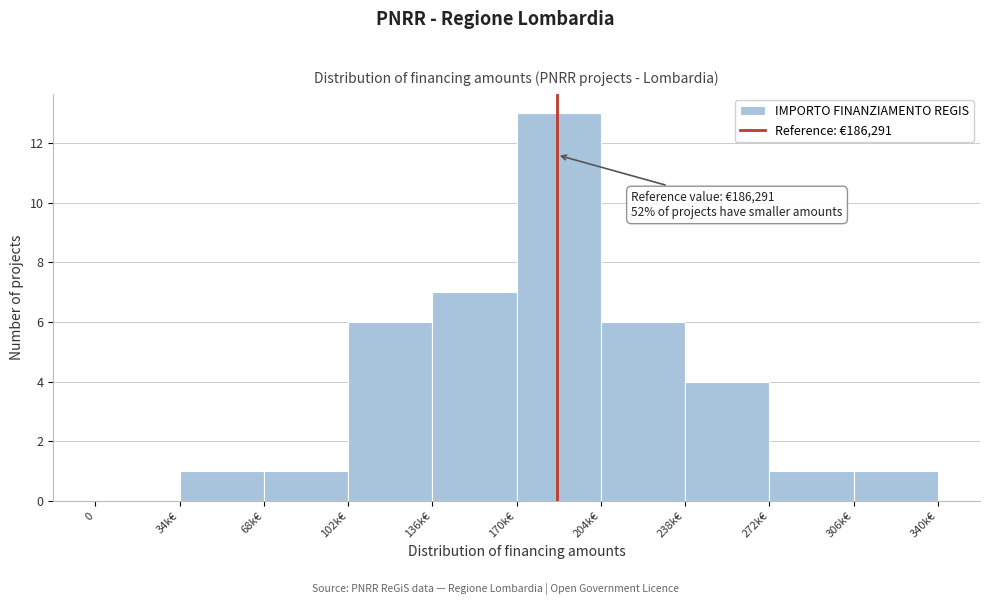

Reading left to right, list all the values displayed in this chart.

0=0	34k€=1	68k€=1	102k€=6	136k€=7	170k€=13	204k€=6	238k€=4	272k€=1	306k€=1